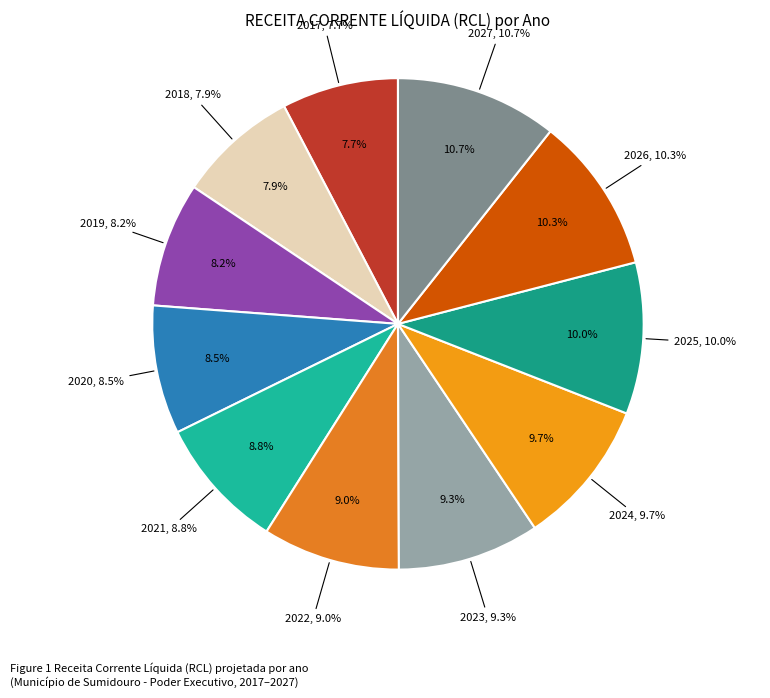

What is the change in value from 2023 to 2026?

+7029644.6